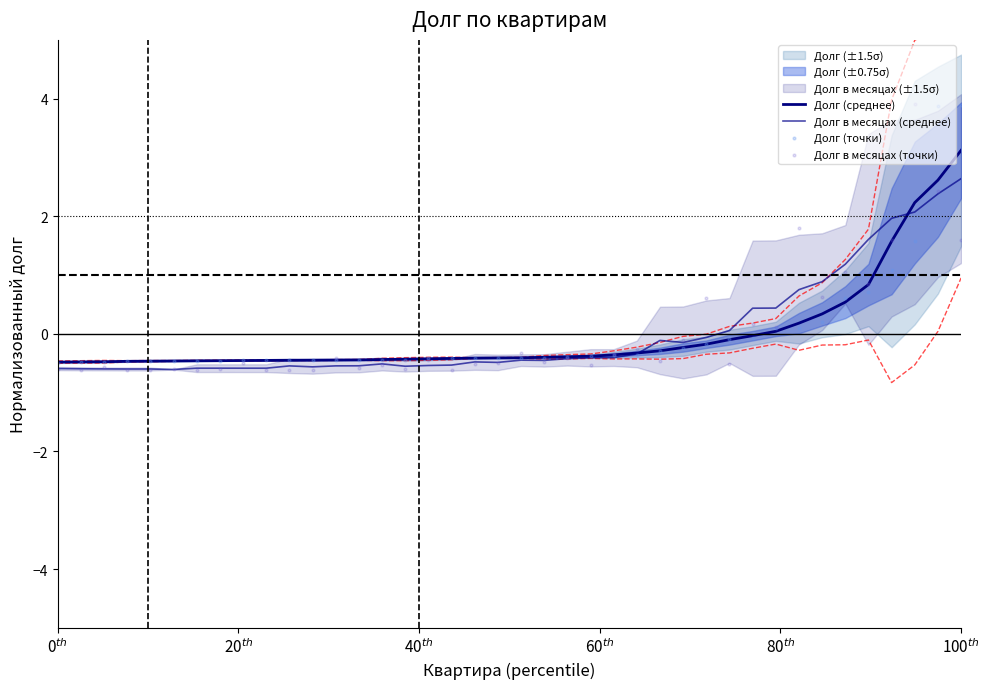

Which series contains the highest Y value?

Долг в месяцах (точки)